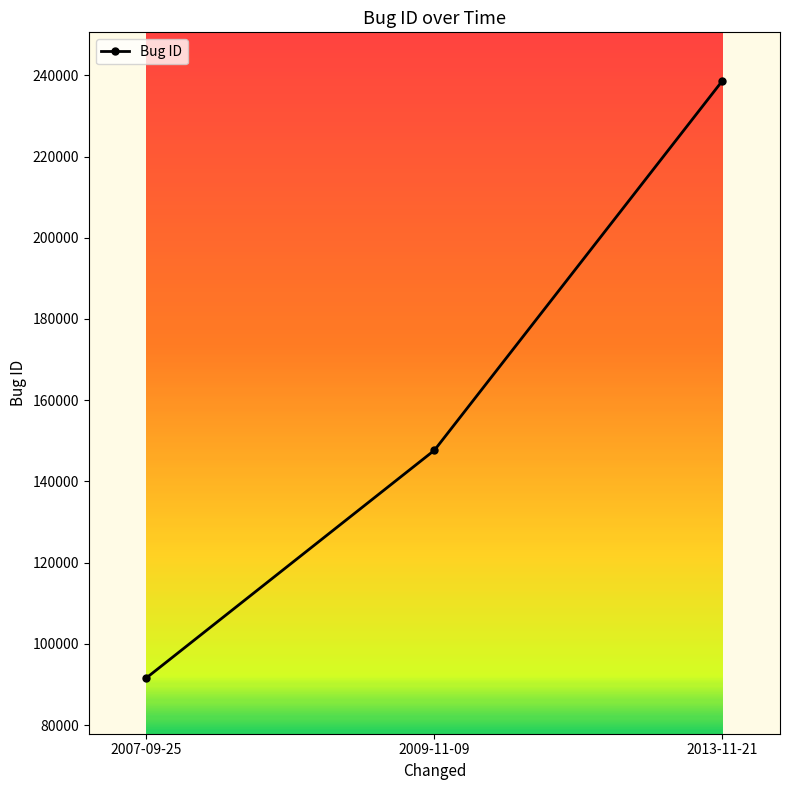

List the labels in order of value, smallest first.

2007-09-25, 2009-11-09, 2013-11-21